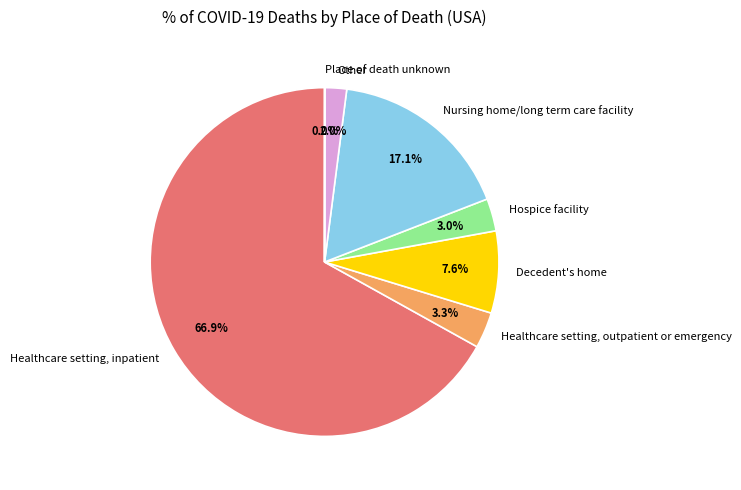

Which slice represents more than half of the pie?

Healthcare setting, inpatient